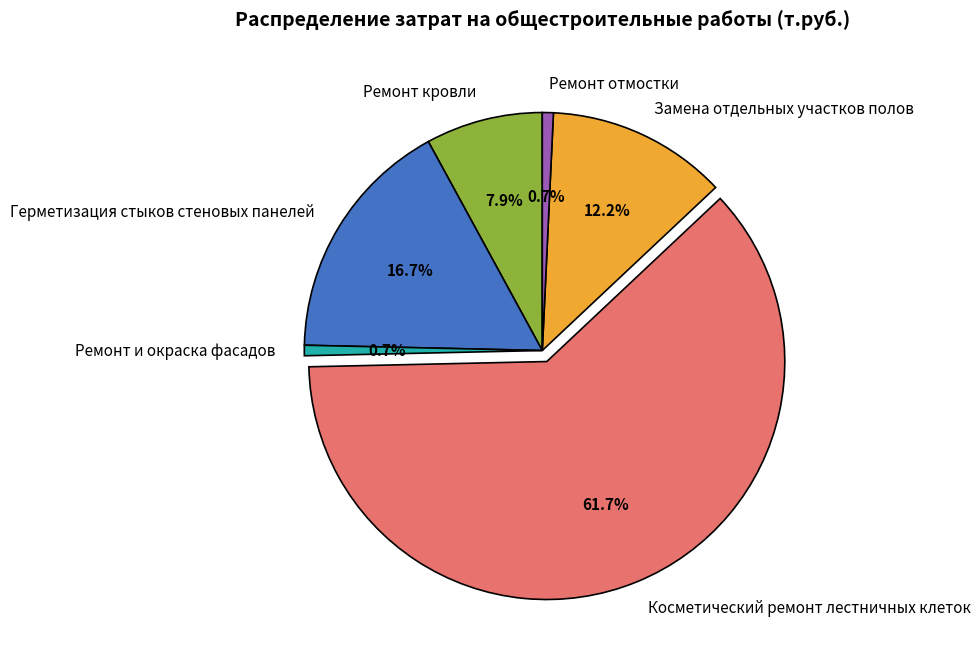

To the nearest percent, what percentage of the pie is Ремонт кровли?

8%